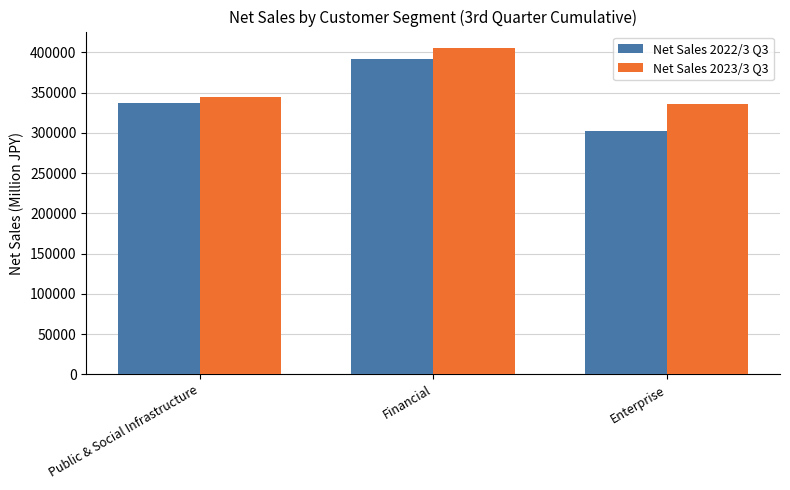

What position from the left is Enterprise?

3